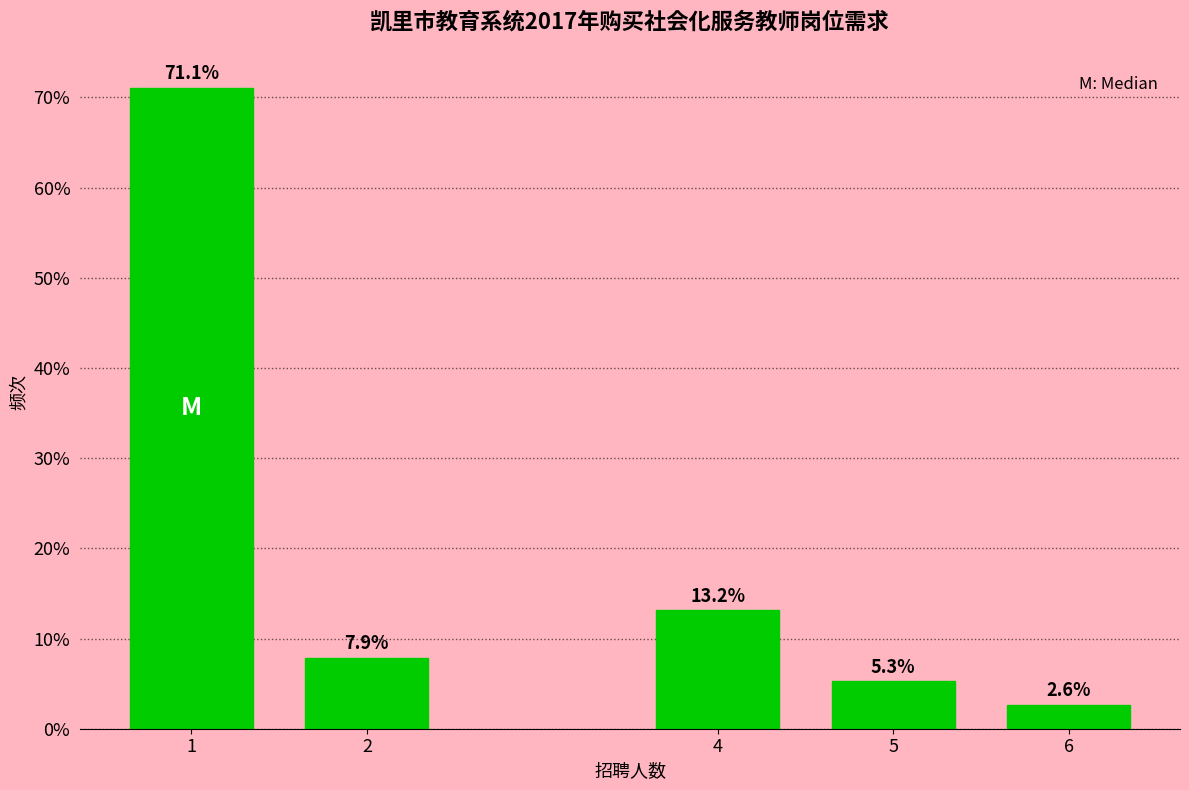

Reading left to right, transcribe all the data shown in this chart.

1=71.1	2=7.9	4=13.2	5=5.3	6=2.6